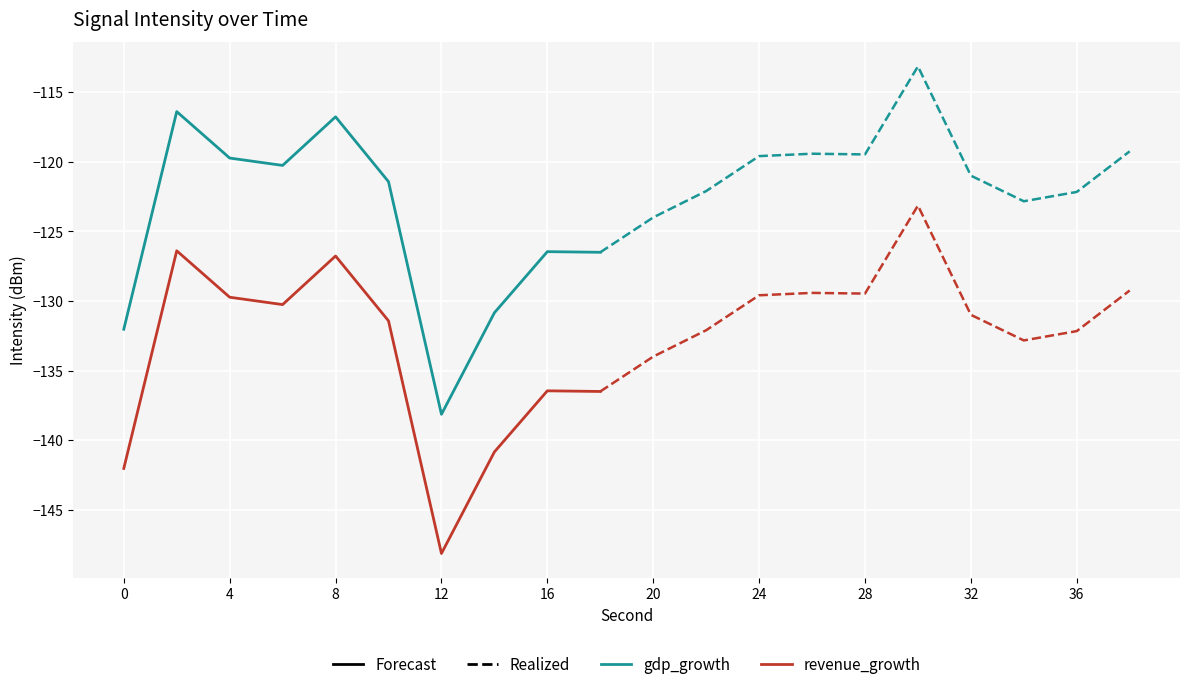

Which label corresponds to the smallest value in the chart?

12